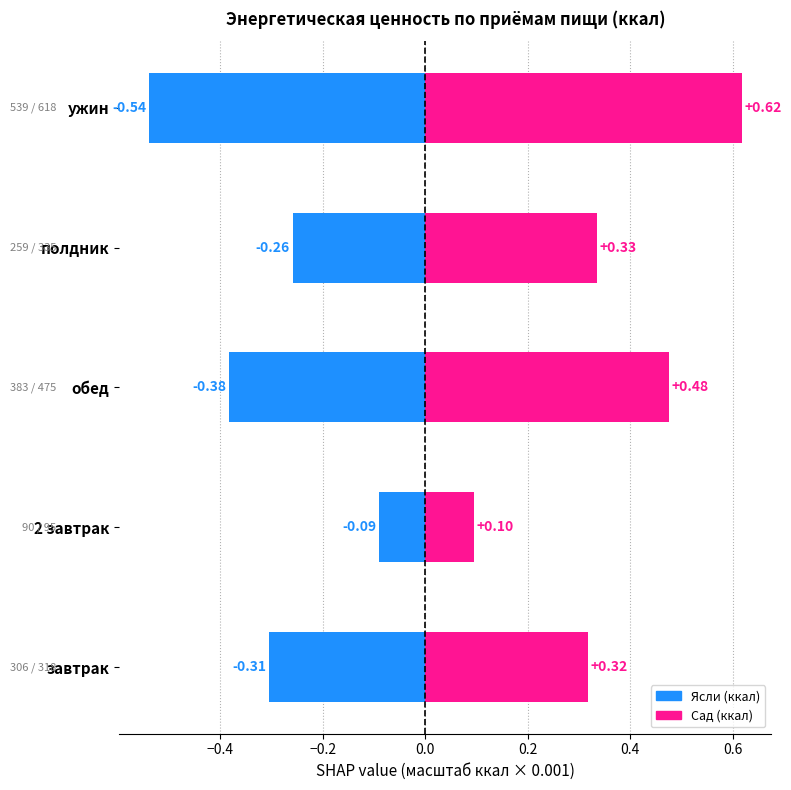

Which series has the largest range (max minus min)?

Сад (ккал)